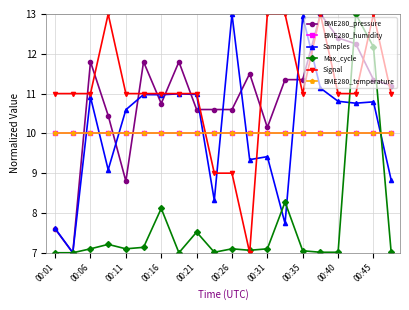

Is this an area chart (filled region under the line)?

No